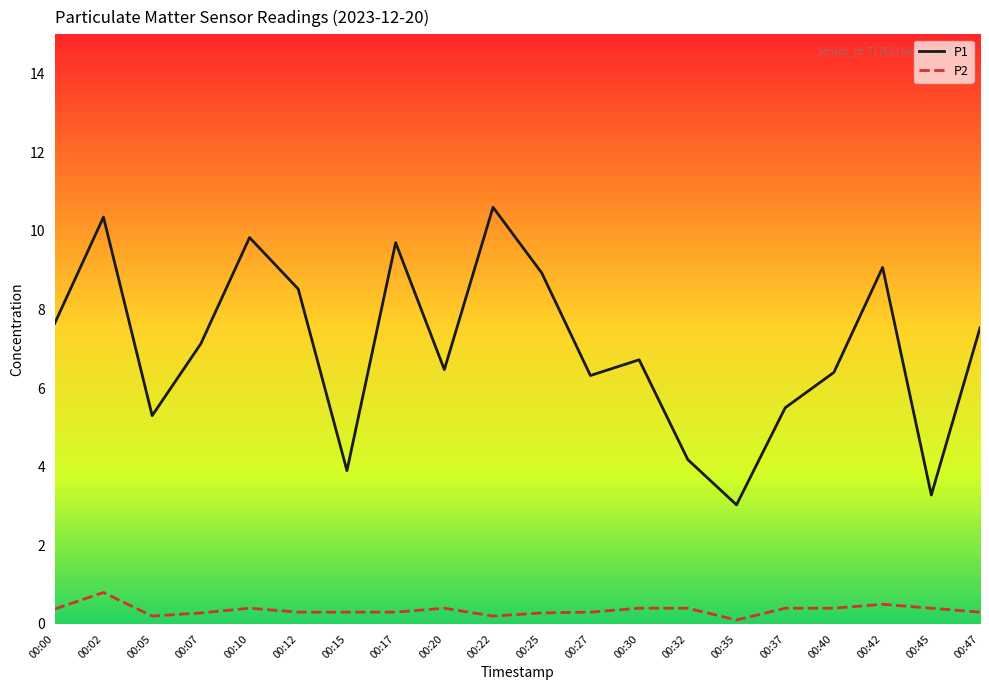

What is the difference between the second highest and minimum values in the P2 series?

0.4